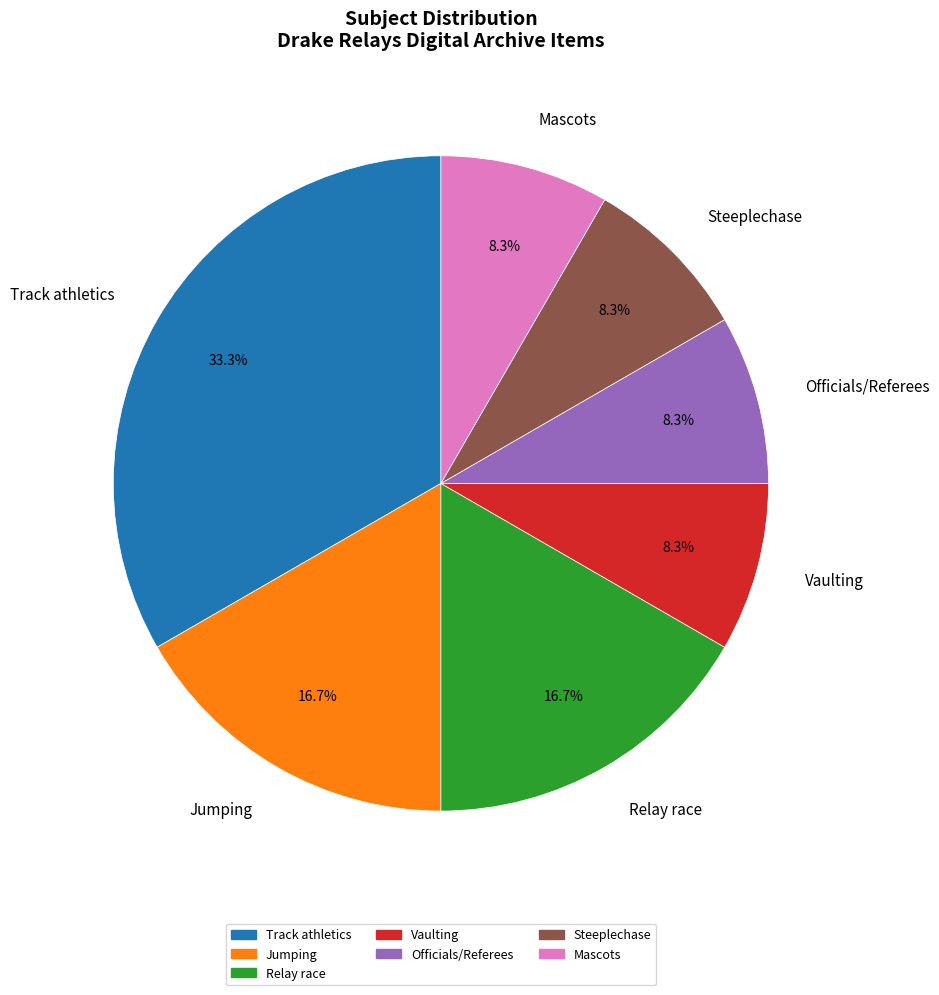

Which has a higher value, Jumping or Track athletics?

Track athletics